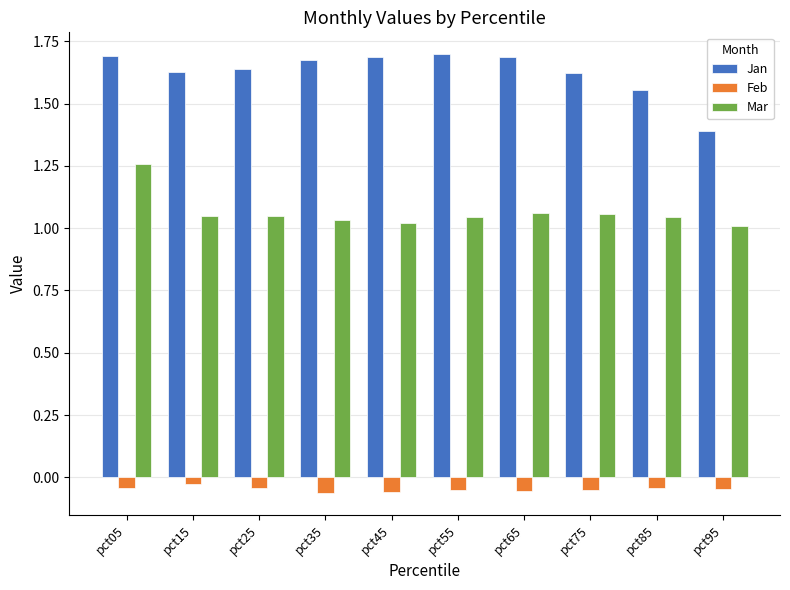

Rank the series by their average value, from lowest to highest.

Feb, Mar, Jan